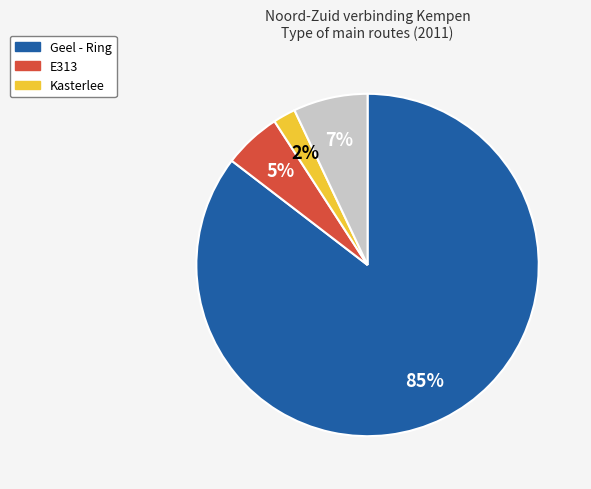

Does any single category account for the majority?

Yes